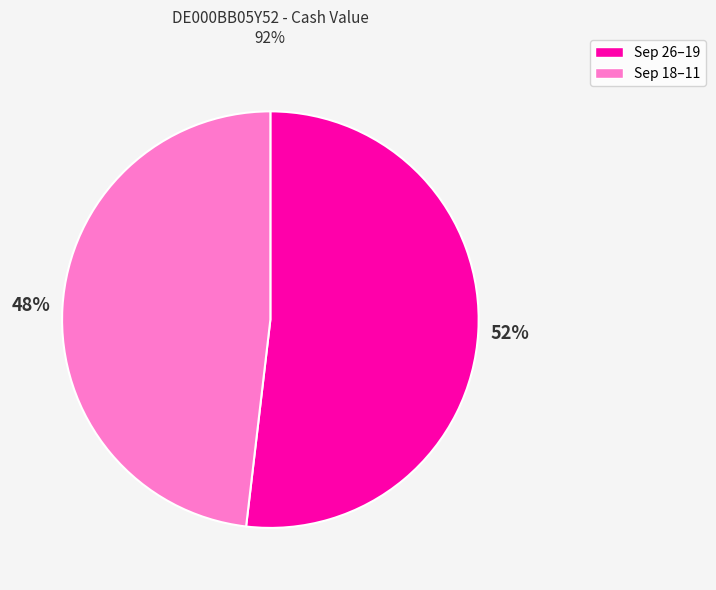

To the nearest percent, what is the average slice percentage?

50%